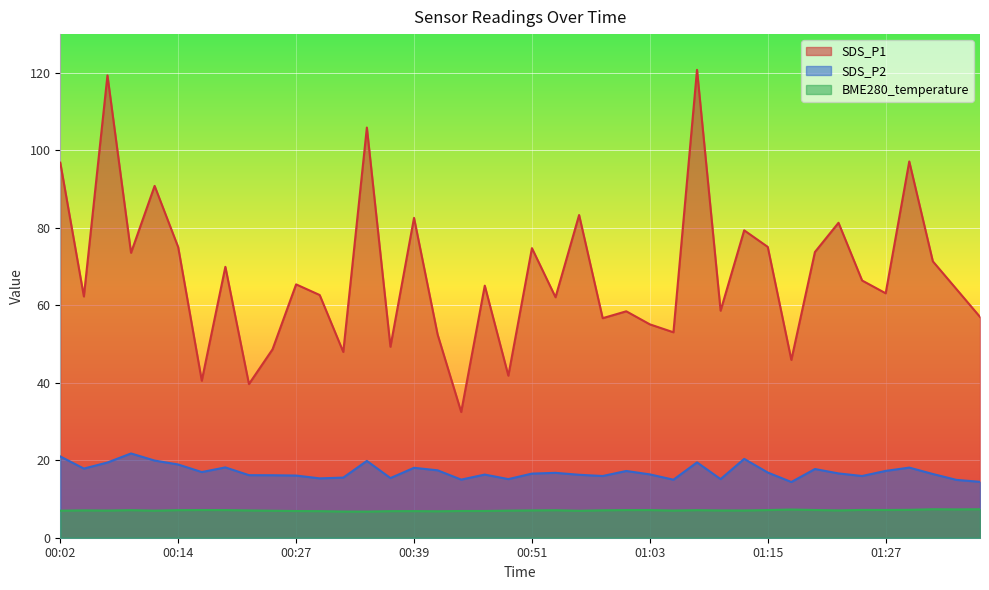

List the labels in order of SDS_P1 value, smallest first.

00:44, 00:22, 00:17, 00:48, 01:18, 00:31, 00:24, 00:36, 00:41, 01:06, 01:03, 00:58, 01:37, 01:01, 01:10, 00:53, 00:04, 00:29, 01:27, 01:35, 00:46, 00:27, 01:25, 00:19, 01:32, 00:09, 01:20, 00:51, 00:14, 01:15, 01:13, 01:22, 00:39, 00:56, 00:12, 00:02, 01:30, 00:34, 00:07, 01:08